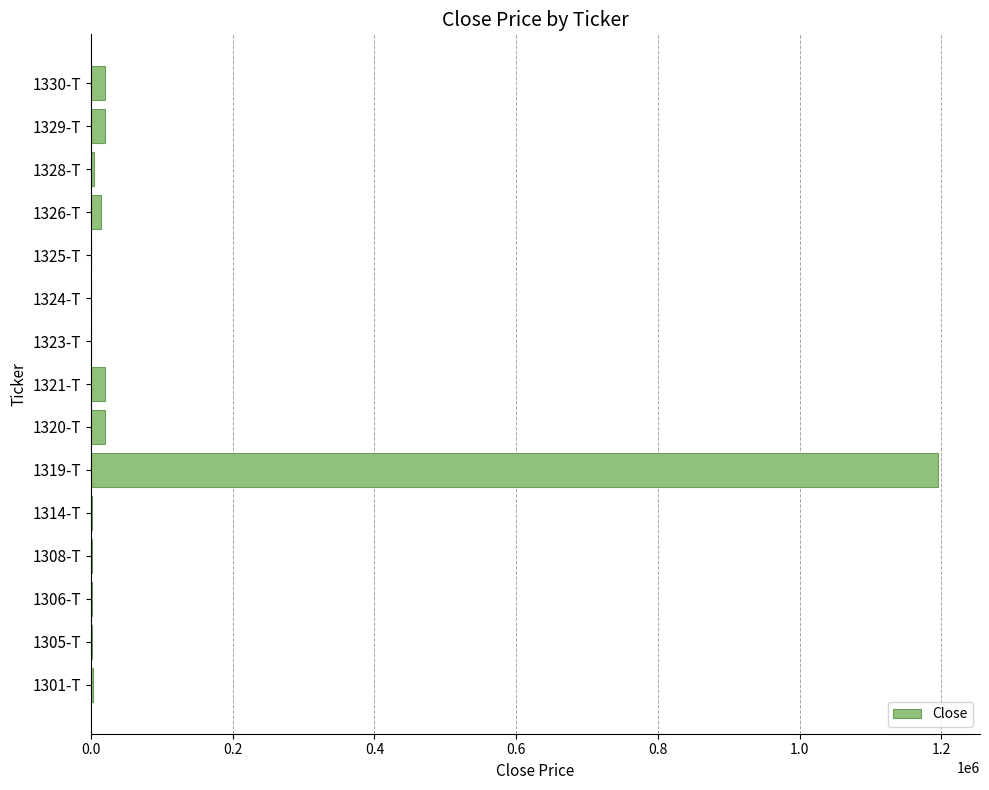

Which label corresponds to the largest value in the chart?

1319-T